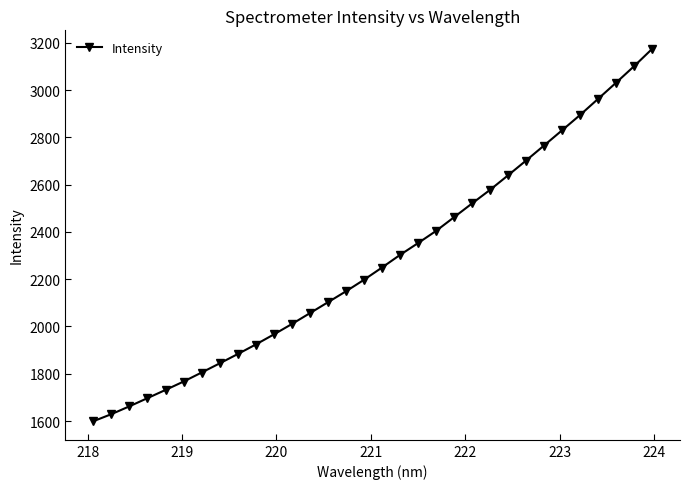

True or false: there are more than 1 points higher than both neighbors.

False